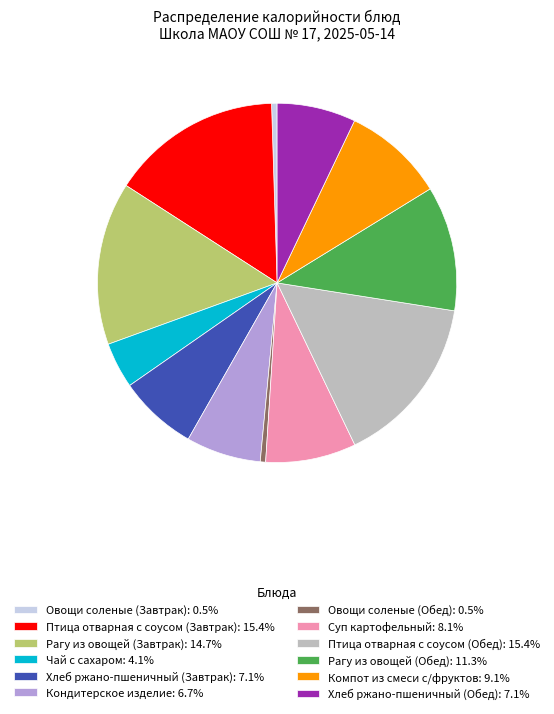

Is it true that Птица отварная с соусом (Завтрак) is 29% of the pie?

False